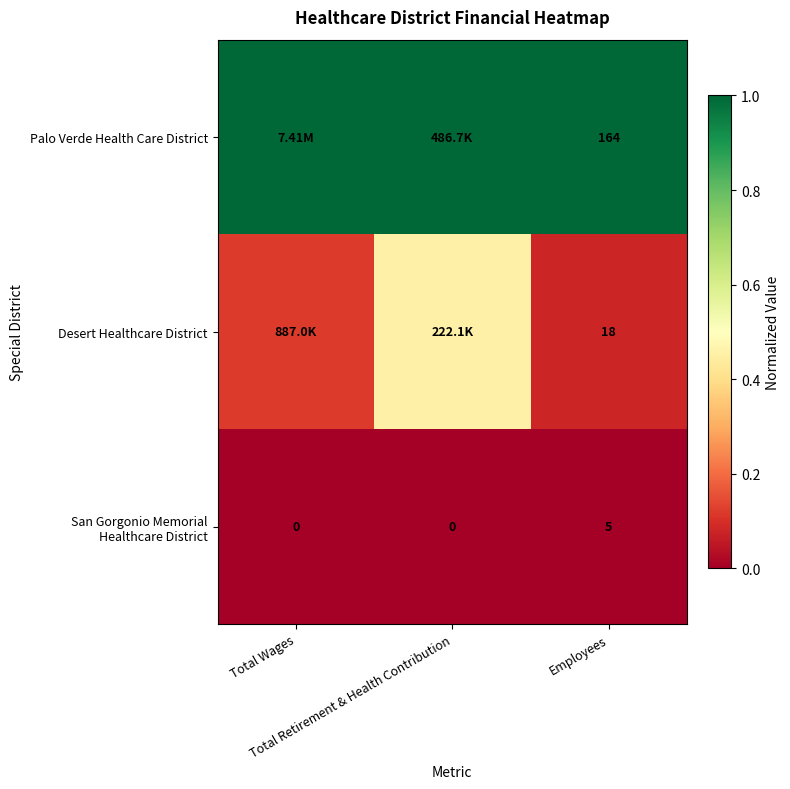

List the labels in order of Desert Healthcare District value, largest first.

Total Retirement & Health Contribution, Total Wages, Employees